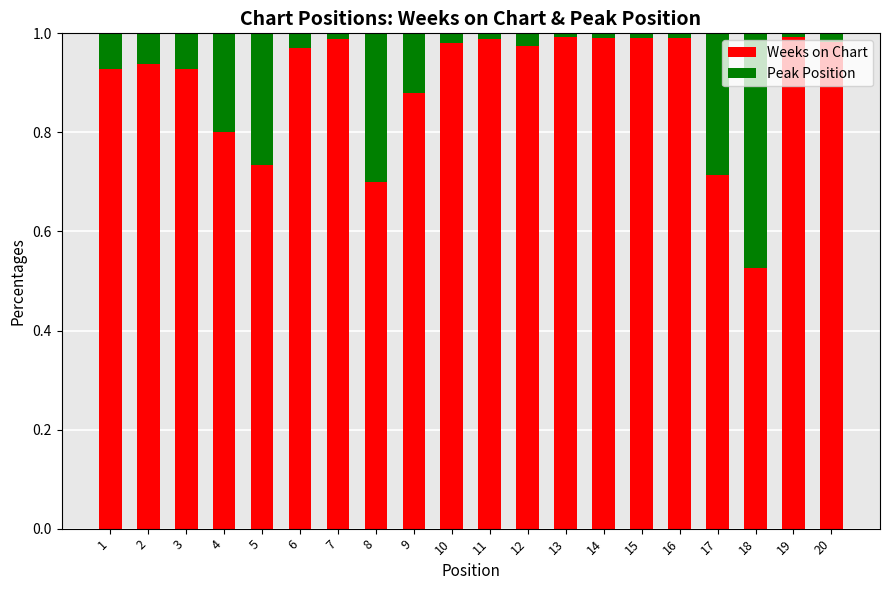

Which category has the lowest value in the Weeks on Chart series?

18